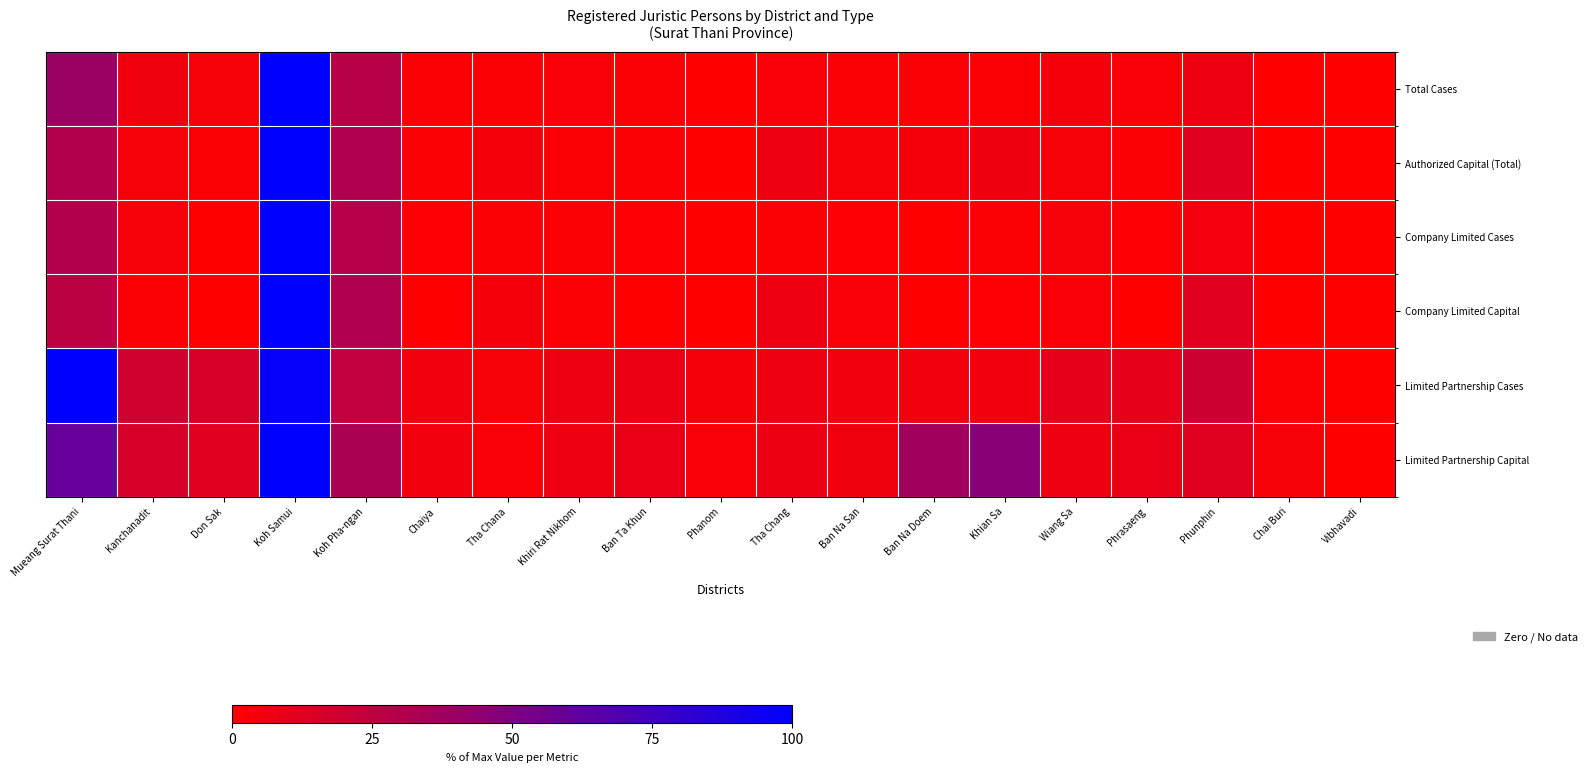

Reading left to right, what are all the values shown in this chart?

Total Cases: Mueang Surat Thani=39.4	Kanchanadit=5.7	Don Sak=2.9	Koh Samui=100.0	Koh Pha-ngan=28.1	Chaiya=1.9	Tha Chana=1.9	Khiri Rat Nikhom=2.5	Ban Ta Khun=2.2	Phanom=0.9	Tha Chang=2.5	Ban Na San=1.9	Ban Na Doem=1.7	Khian Sa=2.2	Wiang Sa=4.5	Phrasaeng=2.6	Phunphin=7.0	Chai Buri=0.4	Vibhavadi=0.1
Authorized Capital (Total): Mueang Surat Thani=30.1	Kanchanadit=3.6	Don Sak=2.2	Koh Samui=100.0	Koh Pha-ngan=30.8	Chaiya=1.6	Tha Chana=4.1	Khiri Rat Nikhom=2.1	Ban Ta Khun=1.6	Phanom=0.4	Tha Chang=6.7	Ban Na San=2.9	Ban Na Doem=4.3	Khian Sa=5.9	Wiang Sa=2.8	Phrasaeng=1.7	Phunphin=12.0	Chai Buri=0.6	Vibhavadi=0.1
Company Limited Cases: Mueang Surat Thani=29.9	Kanchanadit=3.7	Don Sak=0.8	Koh Samui=100.0	Koh Pha-ngan=28.6	Chaiya=1.3	Tha Chana=1.7	Khiri Rat Nikhom=1.8	Ban Ta Khun=1.3	Phanom=0.3	Tha Chang=1.8	Ban Na San=1.3	Ban Na Doem=1.2	Khian Sa=1.7	Wiang Sa=3.7	Phrasaeng=1.5	Phunphin=5.0	Chai Buri=0.2	Vibhavadi=0.0
Company Limited Capital: Mueang Surat Thani=26.7	Kanchanadit=2.3	Don Sak=1.2	Koh Samui=100.0	Koh Pha-ngan=30.6	Chaiya=1.2	Tha Chana=4.3	Khiri Rat Nikhom=1.6	Ban Ta Khun=0.8	Phanom=0.2	Tha Chang=6.7	Ban Na San=2.6	Ban Na Doem=0.8	Khian Sa=1.5	Wiang Sa=2.4	Phrasaeng=0.9	Phunphin=12.0	Chai Buri=0.3	Vibhavadi=0.0
Limited Partnership Cases: Mueang Surat Thani=100.0	Kanchanadit=18.5	Don Sak=16.3	Koh Samui=97.8	Koh Pha-ngan=23.9	Chaiya=5.4	Tha Chana=3.3	Khiri Rat Nikhom=6.5	Ban Ta Khun=7.6	Phanom=4.3	Tha Chang=6.5	Ban Na San=5.4	Ban Na Doem=5.4	Khian Sa=5.4	Wiang Sa=9.8	Phrasaeng=9.8	Phunphin=19.6	Chai Buri=2.2	Vibhavadi=1.1
Limited Partnership Capital: Mueang Surat Thani=60.4	Kanchanadit=16.1	Don Sak=11.9	Koh Samui=100.0	Koh Pha-ngan=32.8	Chaiya=5.4	Tha Chana=2.5	Khiri Rat Nikhom=6.3	Ban Ta Khun=8.6	Phanom=2.5	Tha Chang=7.0	Ban Na San=5.7	Ban Na Doem=36.4	Khian Sa=46.5	Wiang Sa=6.3	Phrasaeng=8.9	Phunphin=12.2	Chai Buri=3.1	Vibhavadi=0.6